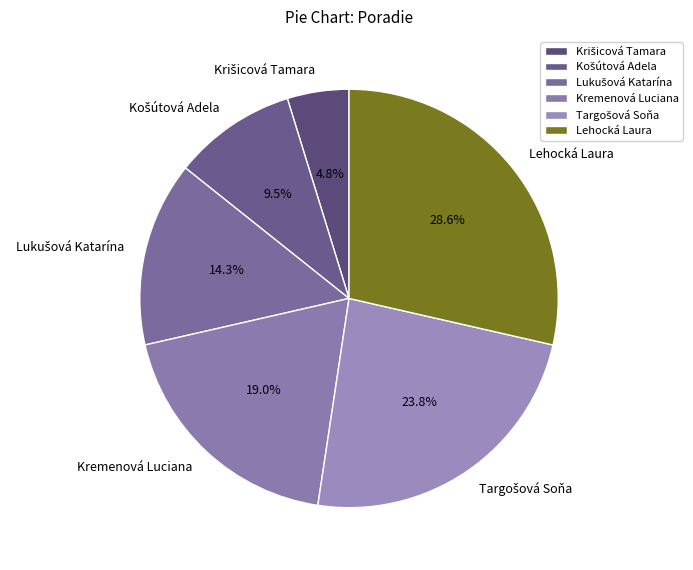

To the nearest percent, what is the average slice percentage?

17%